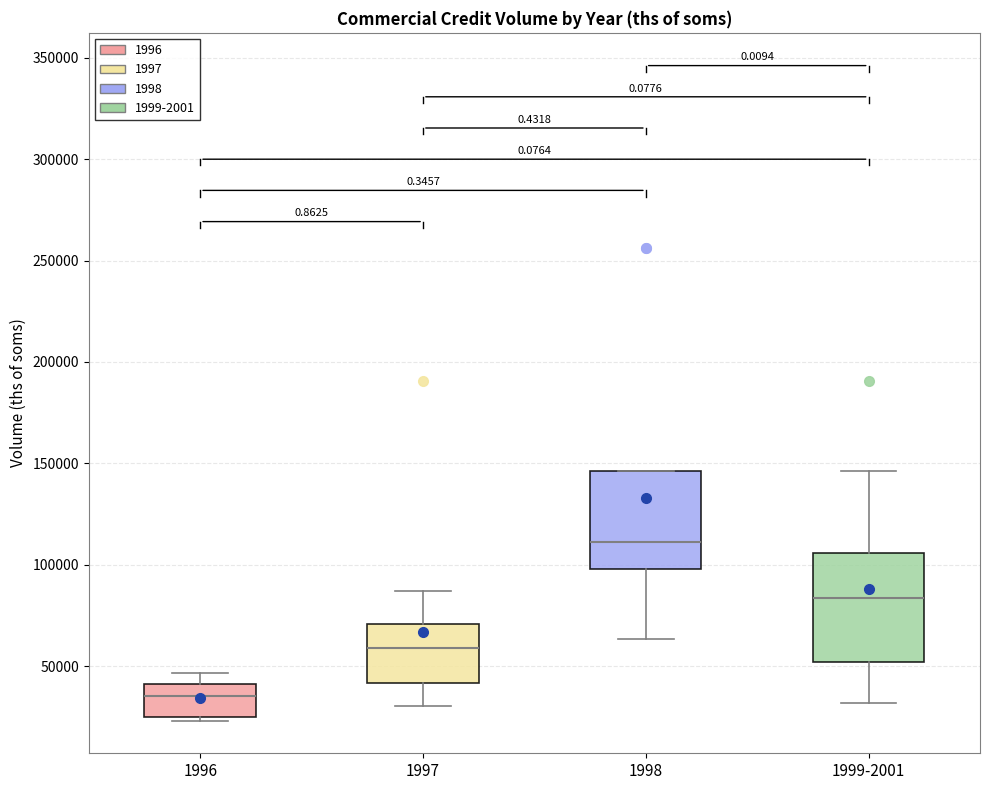

Which box has the highest median line?

1998